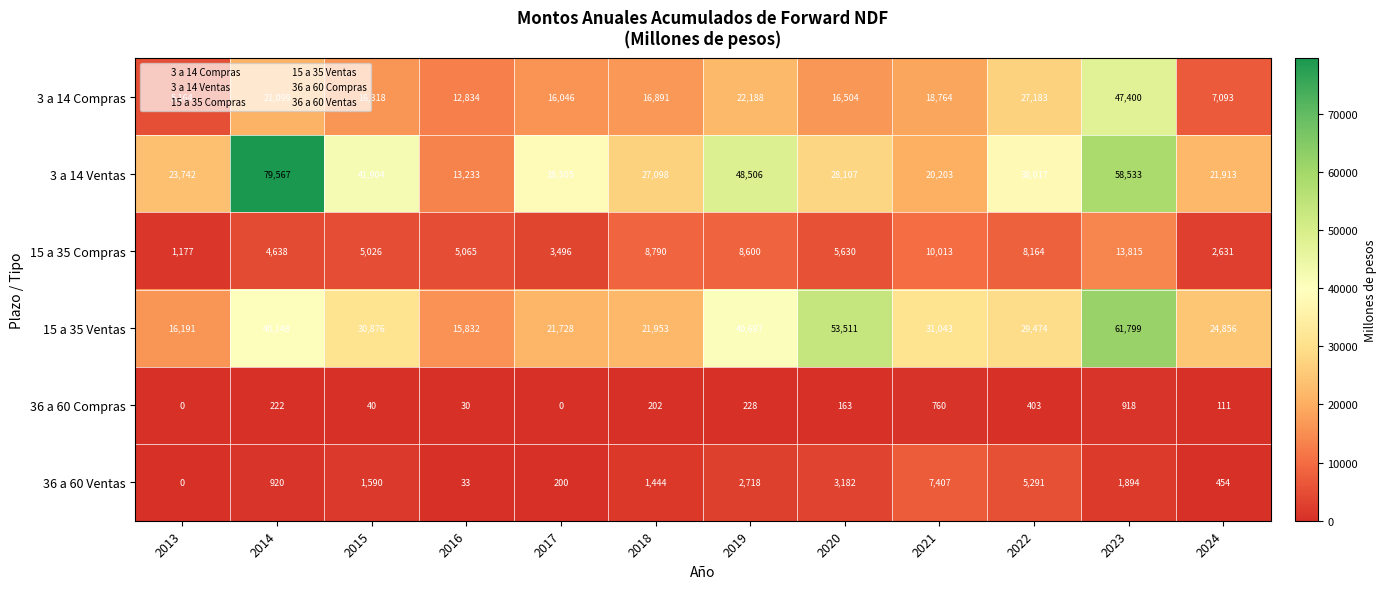

The 36 a 60 Ventas series shows 0 at 2013. True or false?

True